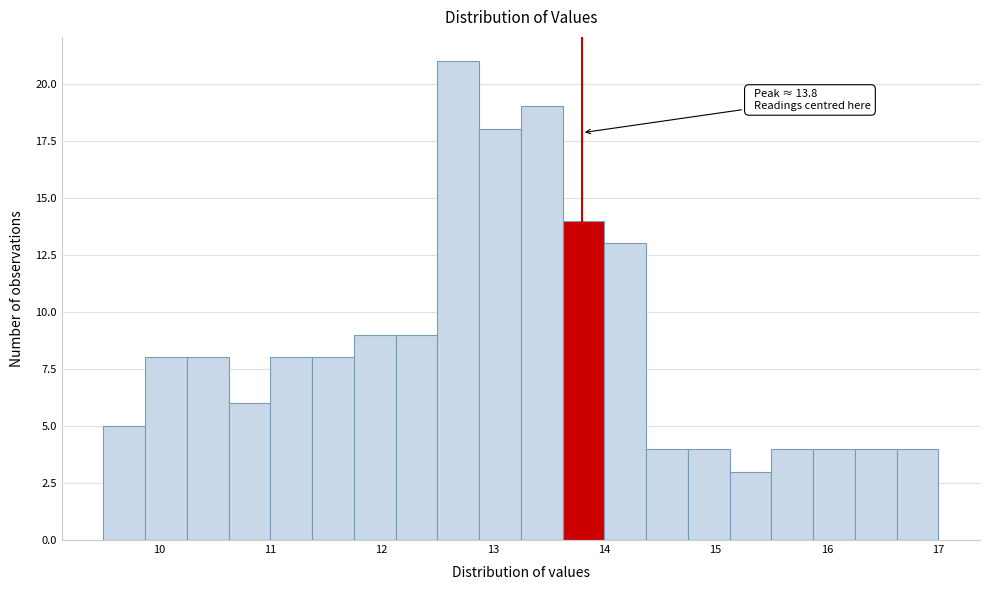

Read against the x-axis, roughly where is the centre of the tallest bar?

12.7